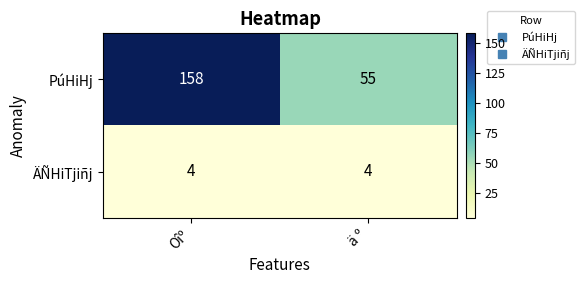

Where is PúHiHj nearest to the value 106?

ä º